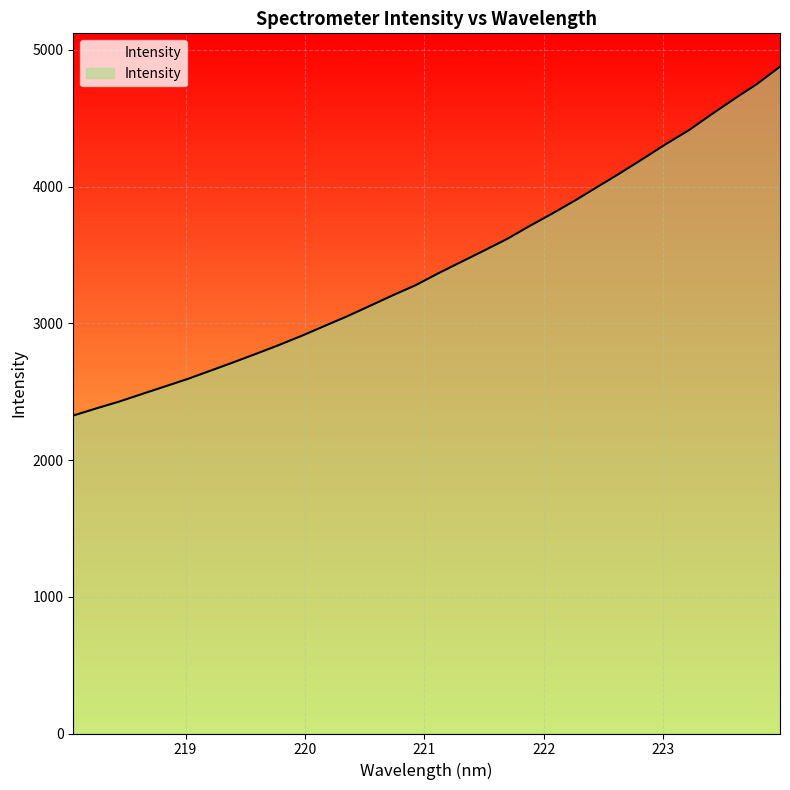

What is the difference between the maximum and minimum values?

2551.4